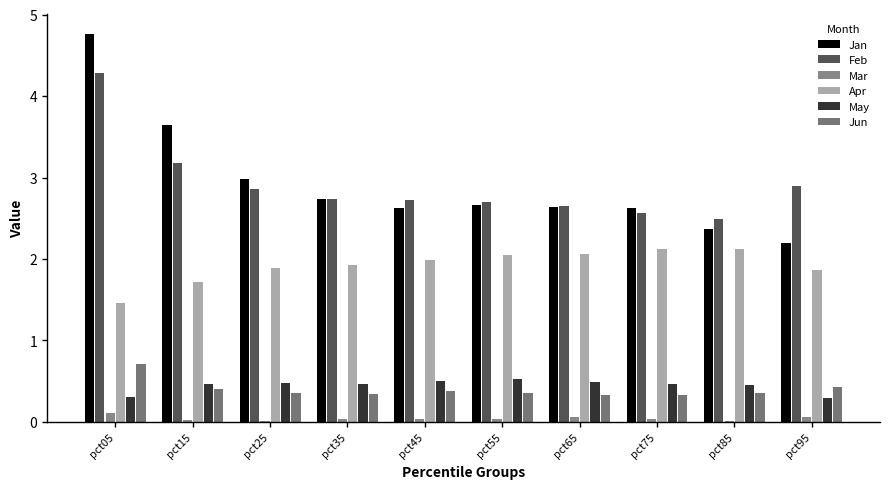

What is the highest value of the Mar series?

0.1